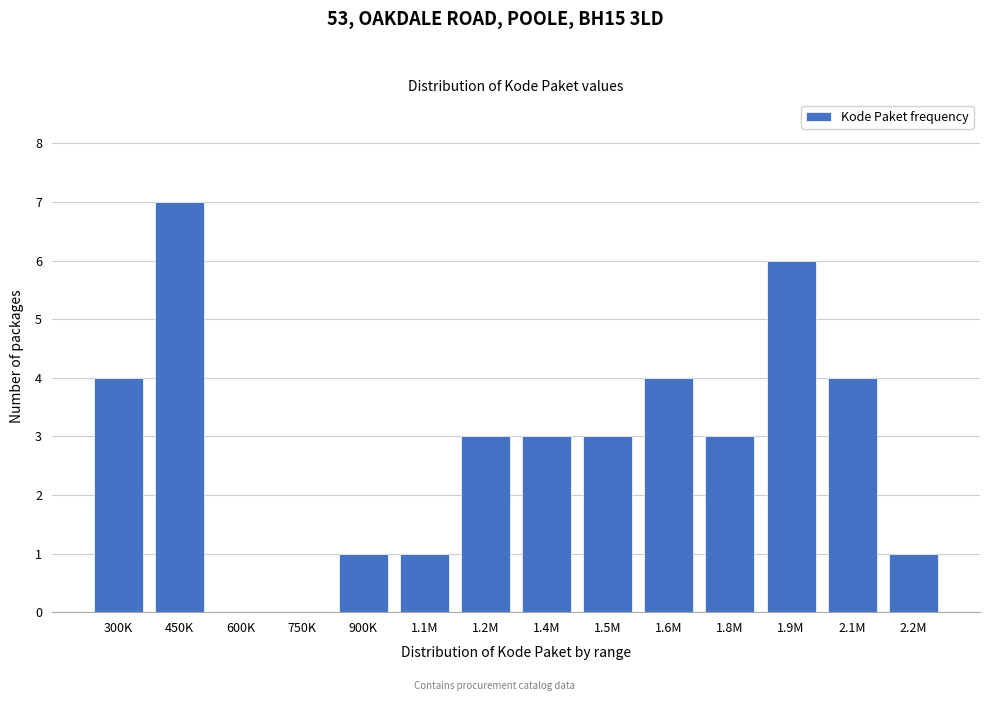

Reading left to right, list all the values displayed in this chart.

300K=4	450K=7	600K=0	750K=0	900K=1	1.1M=1	1.2M=3	1.4M=3	1.5M=3	1.6M=4	1.8M=3	1.9M=6	2.1M=4	2.2M=1